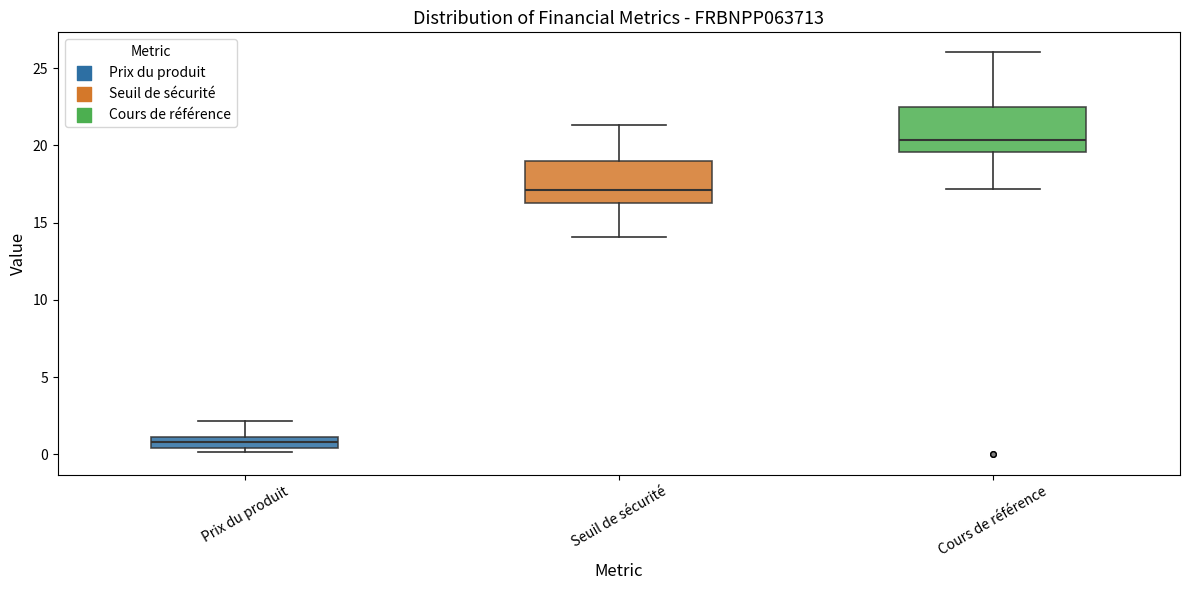

Which box's median line is the highest?

Cours de référence